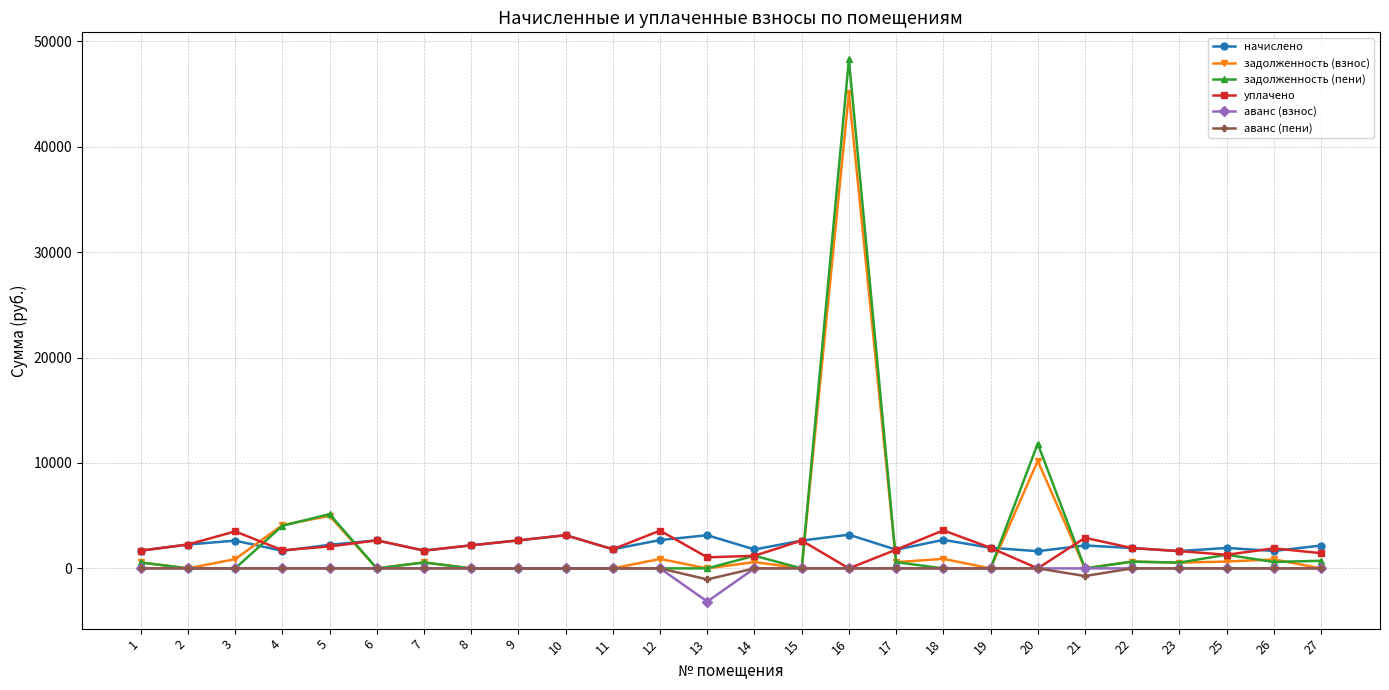

At which category does the chart reach its minimum across all series?

13